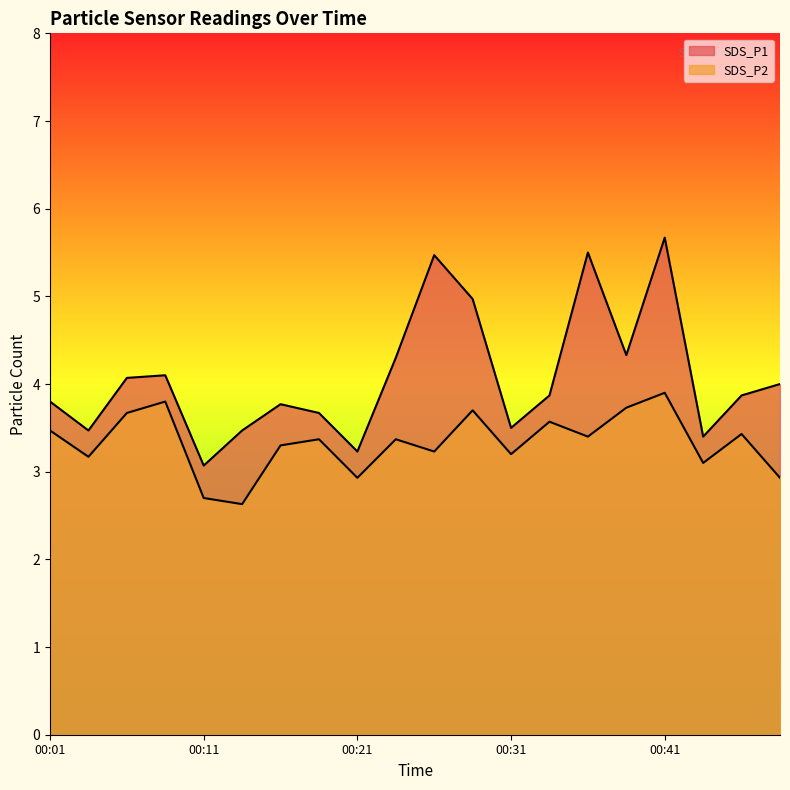

Which category has the highest value in the SDS_P2 series?

00:41